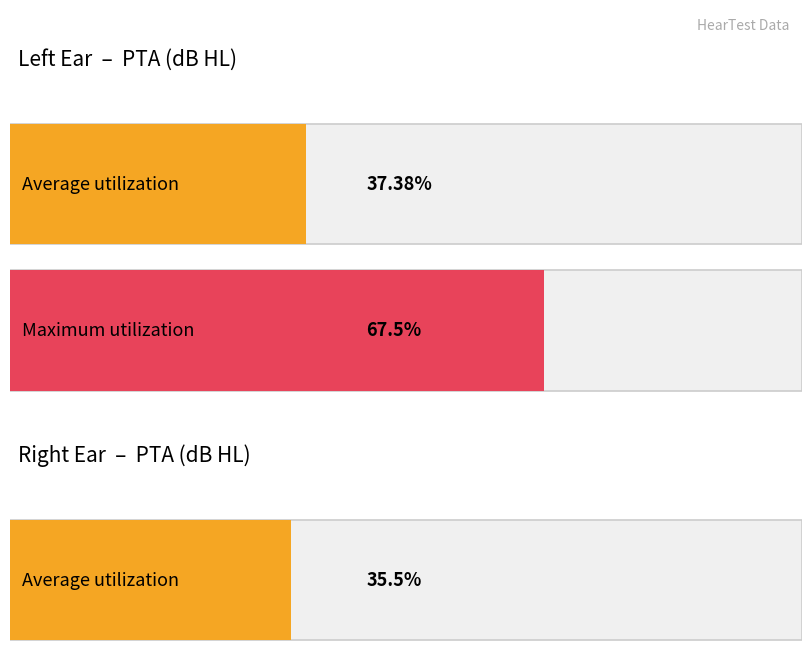

Which series has the widest spread of values?

L_PTA